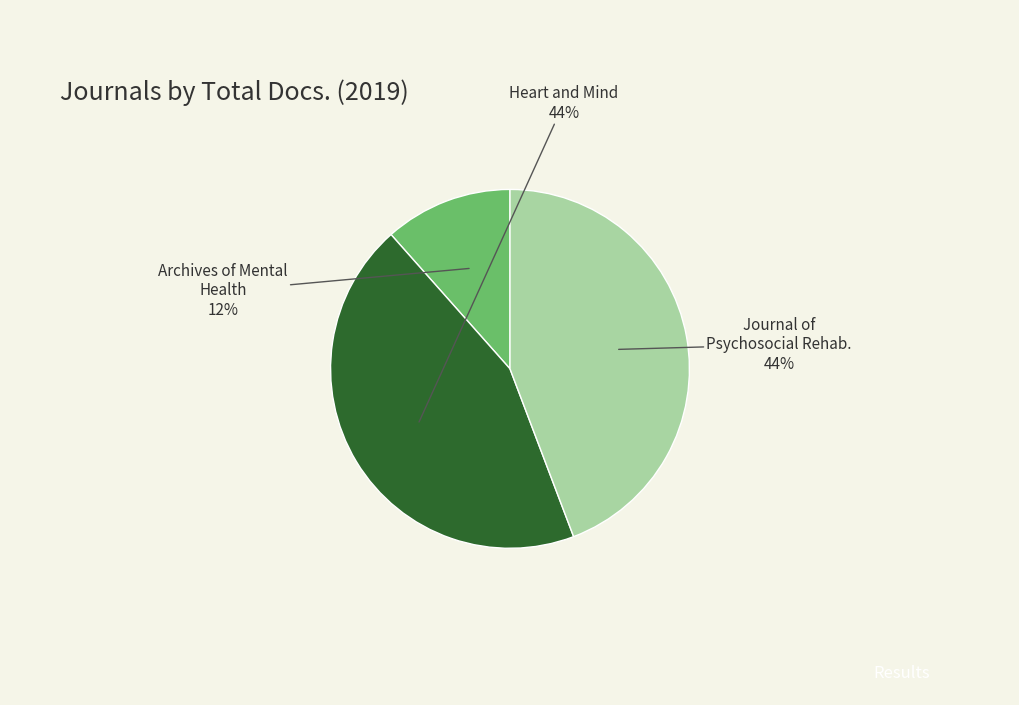

To the nearest percent, what is the average slice percentage?

33%